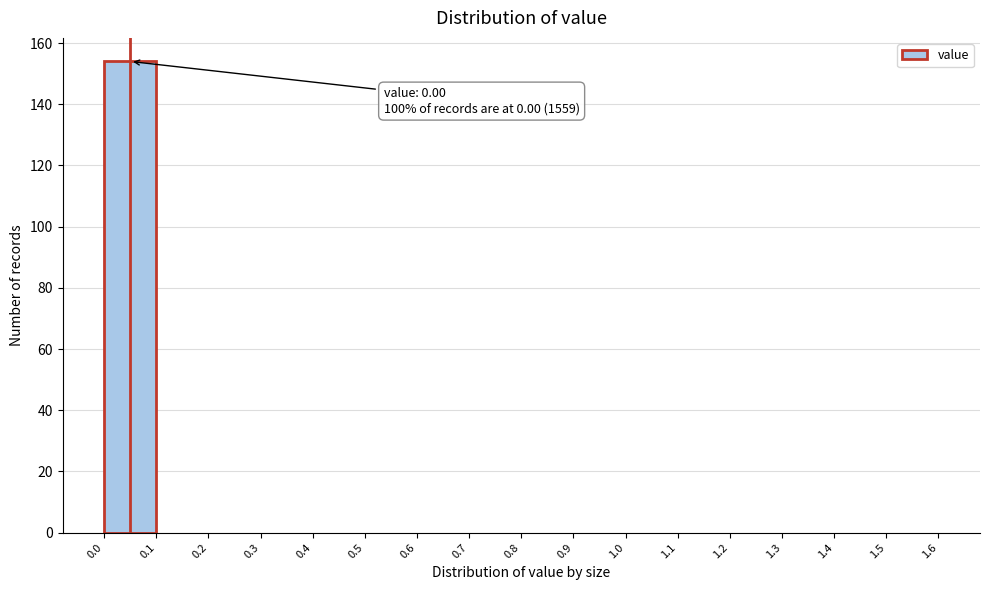

Over which range of the x-axis is the bar tallest?

0.0 to 0.1